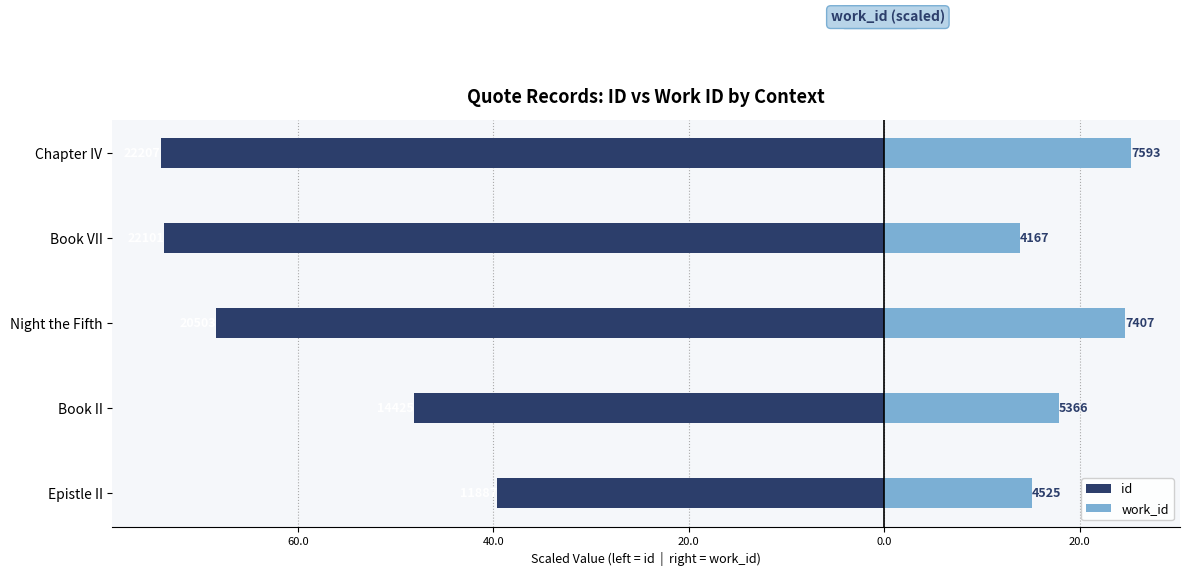

At how many categories does at least one series exceed -5?

5